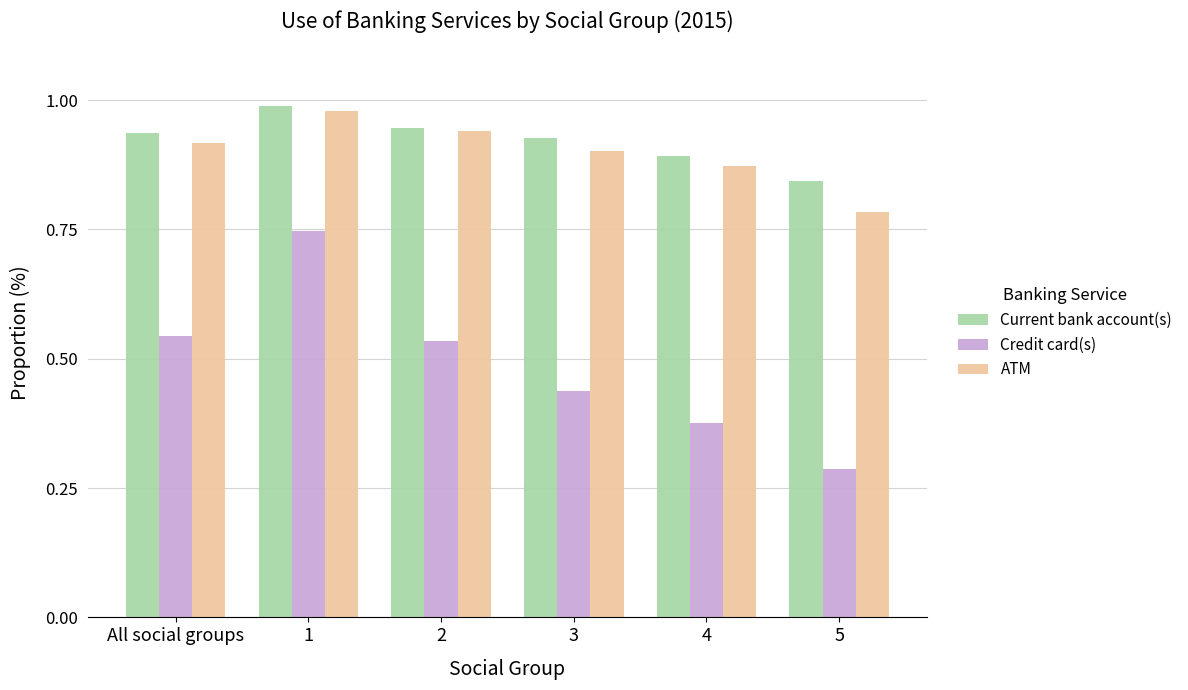

What are all the series names shown in the legend?

Current bank account(s), Credit card(s), ATM